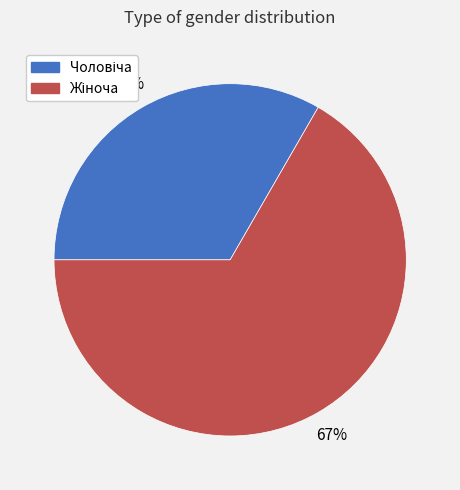

Is there a majority slice in this chart?

Yes